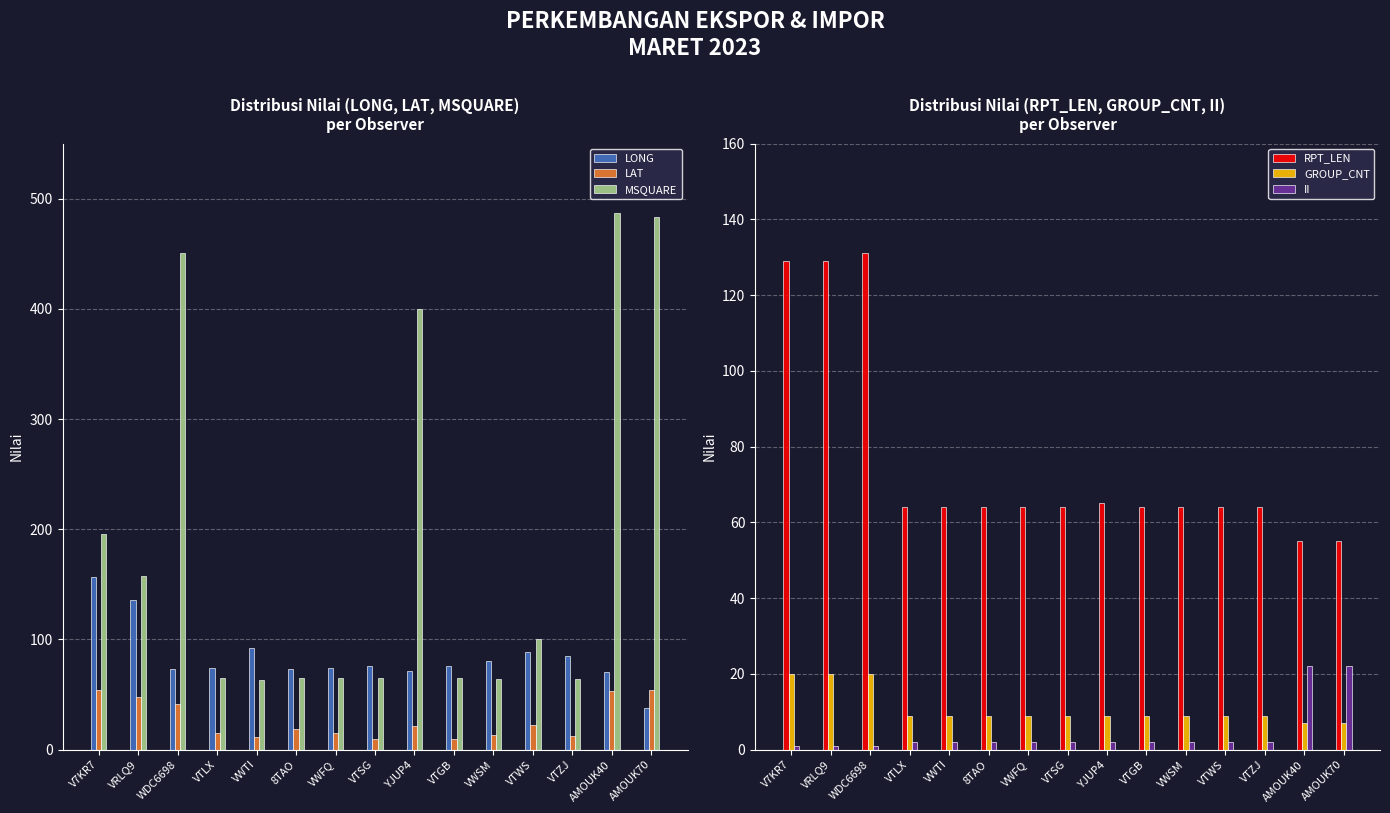

Which series has the largest range (max minus min)?

MSQUARE